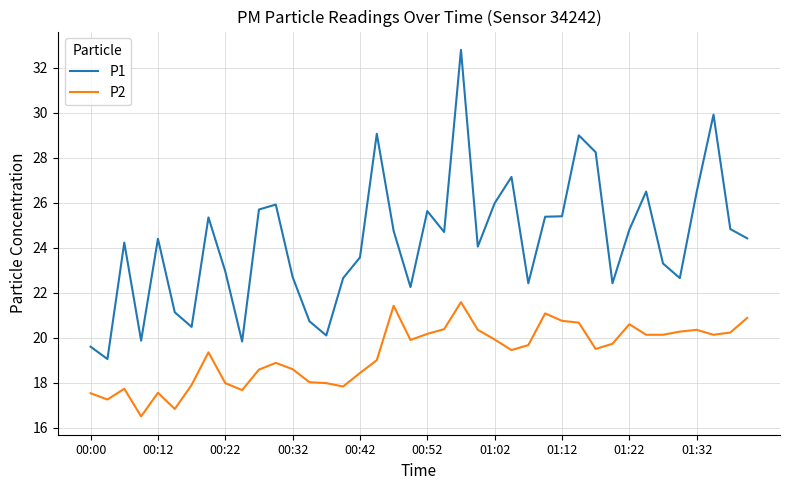

List the series in order of their overall mean, lowest first.

P2, P1